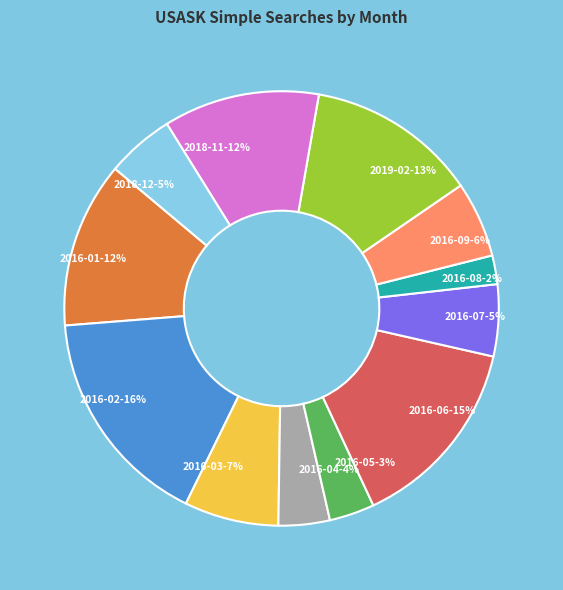

Count the number of slices in the pie.

12